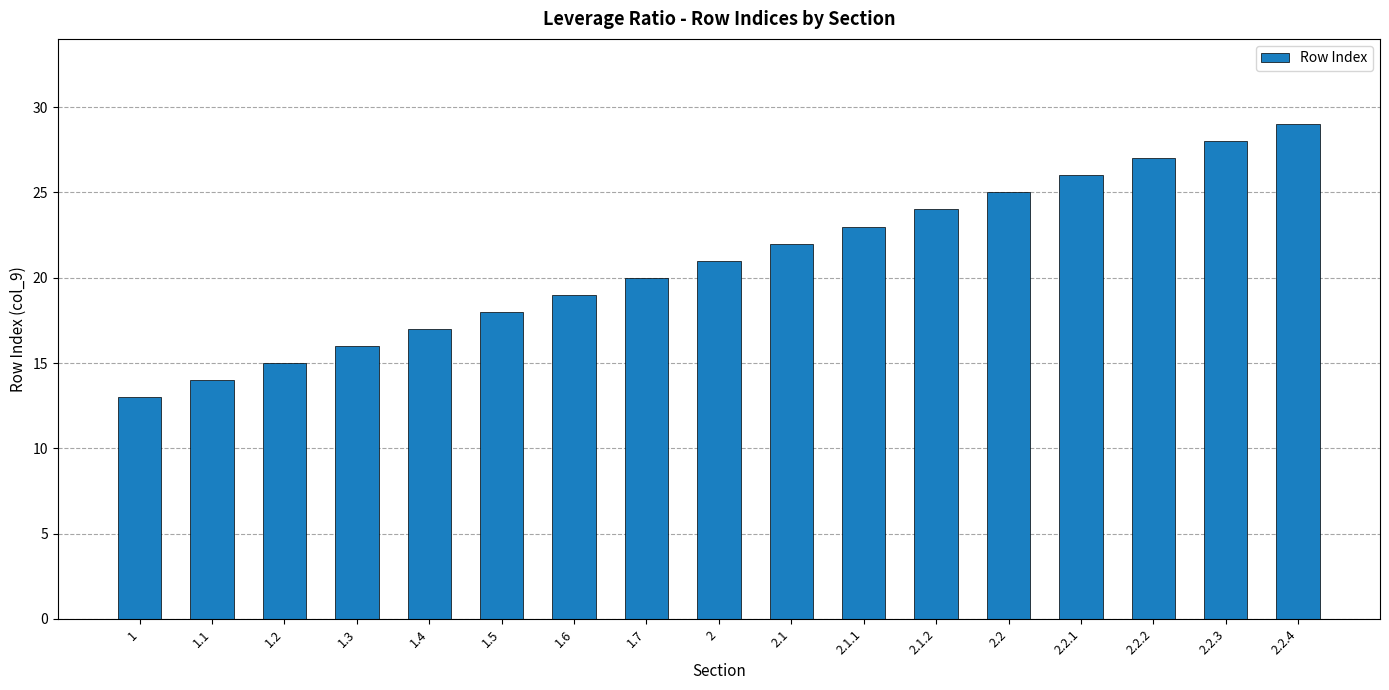

The value at 2.2.4 is 6. True or false?

False